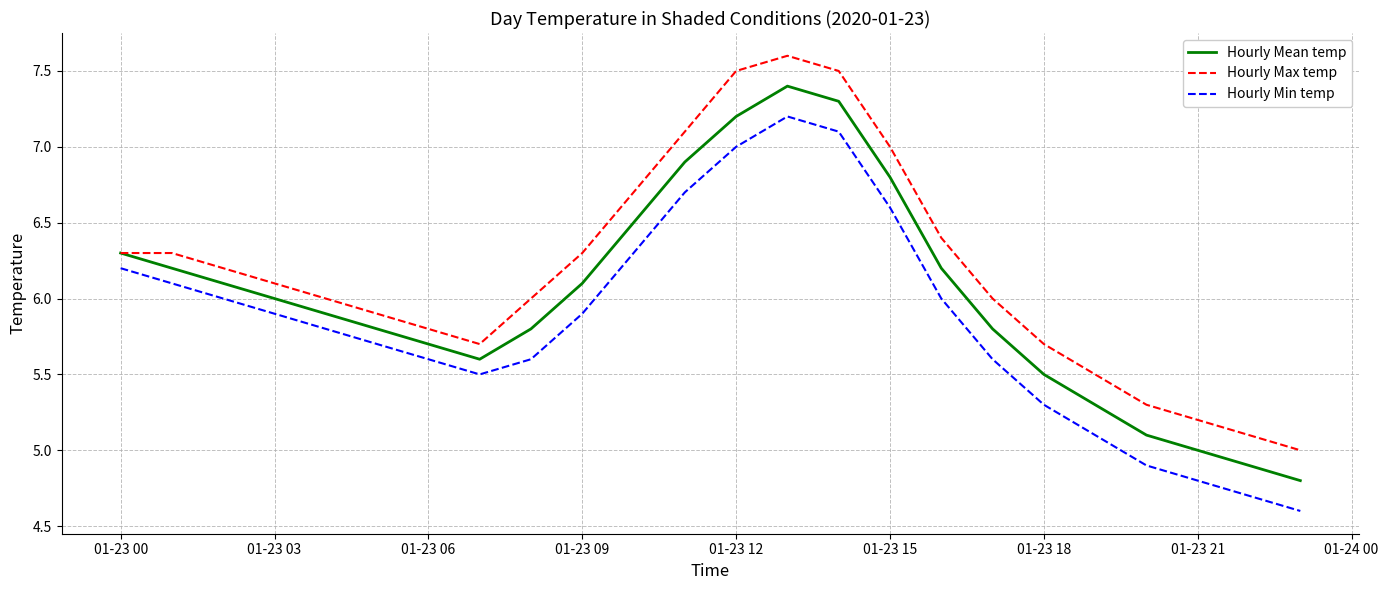

Rank the series by their average value, from highest to lowest.

Hourly Max temp, Hourly Mean temp, Hourly Min temp